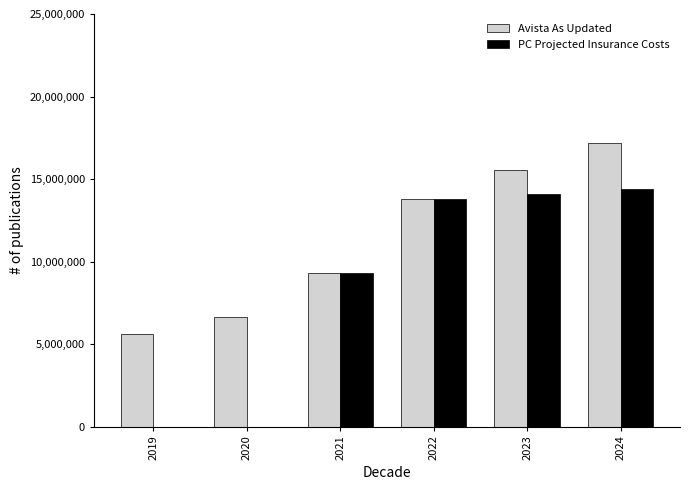

Reading left to right, list all the values displayed in this chart.

Avista As Updated: 2019=5628342	2020=6654546	2021=9282946	2022=13759799	2023=15534129	2024=17170815
PC Projected Insurance Costs: 2019=0	2020=0	2021=9282946	2022=13759799	2023=14090034	2024=14414105